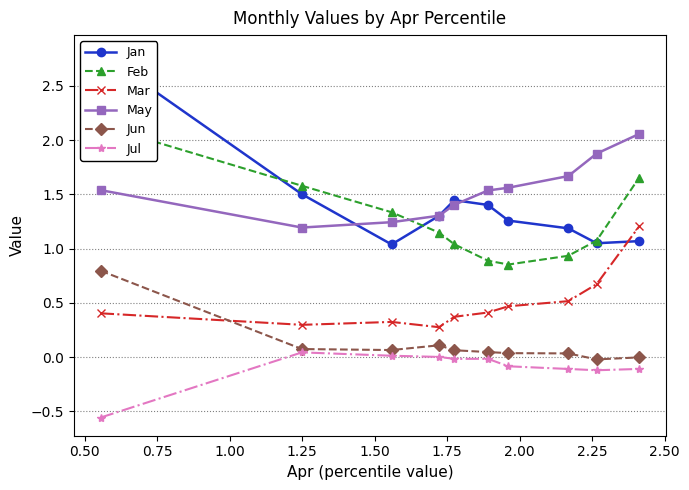

What is the maximum value shown in the chart?

2.8